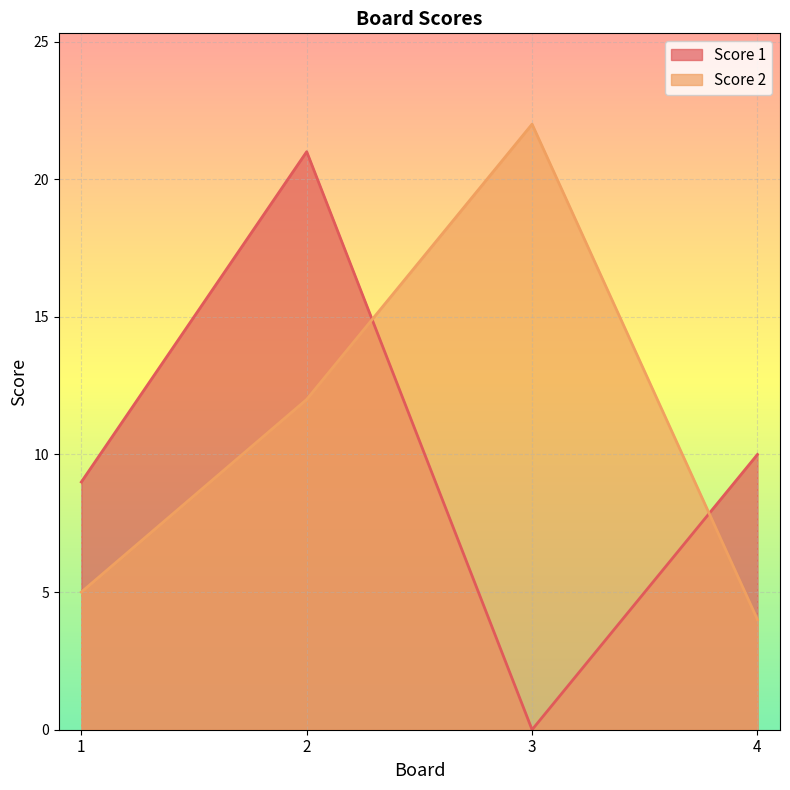

The value of Score 1 at 1 is 9. True or false?

True